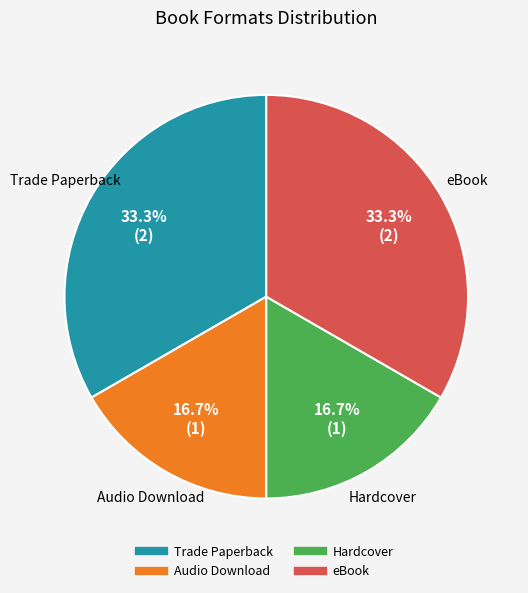

To the nearest percent, what portion does Trade Paperback represent?

33%